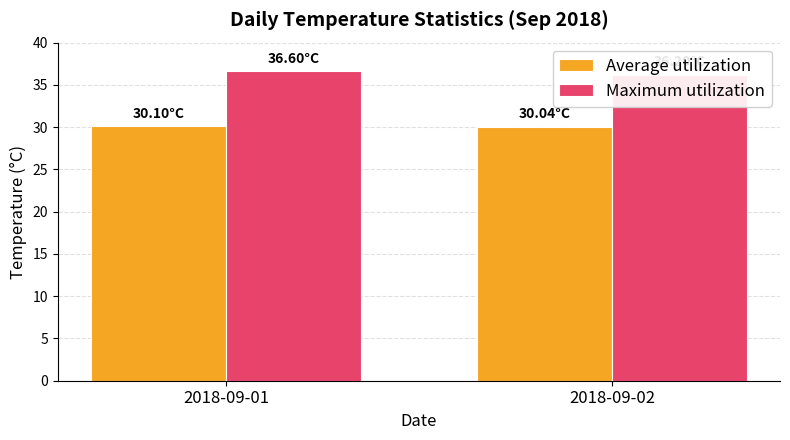

Reading left to right, transcribe all the data shown in this chart.

Average utilization: 30.1	30.0
Maximum utilization: 36.6	36.2